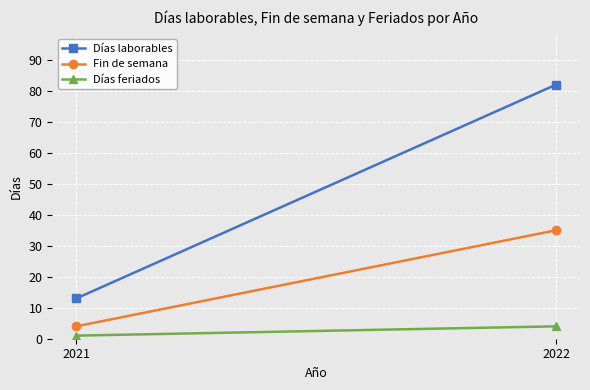

What is the lowest value of the Días laborables series?

13